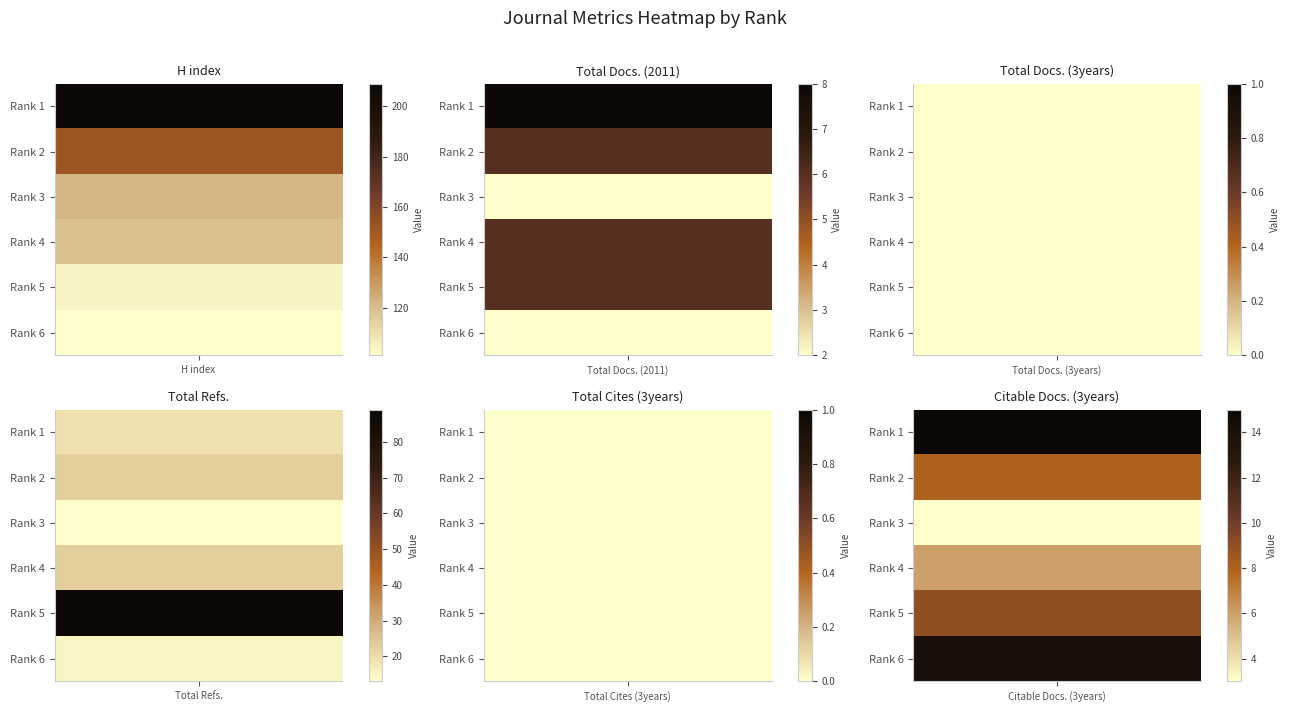

How many series are shown in this chart?

6